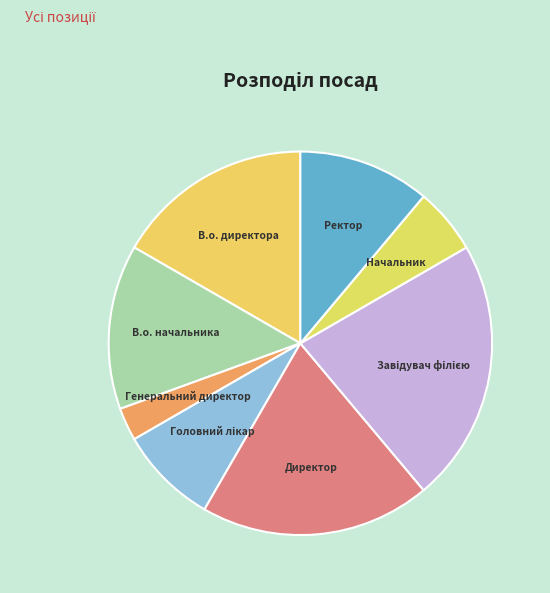

Combined, do Директор and Начальник account for over 50%?

No